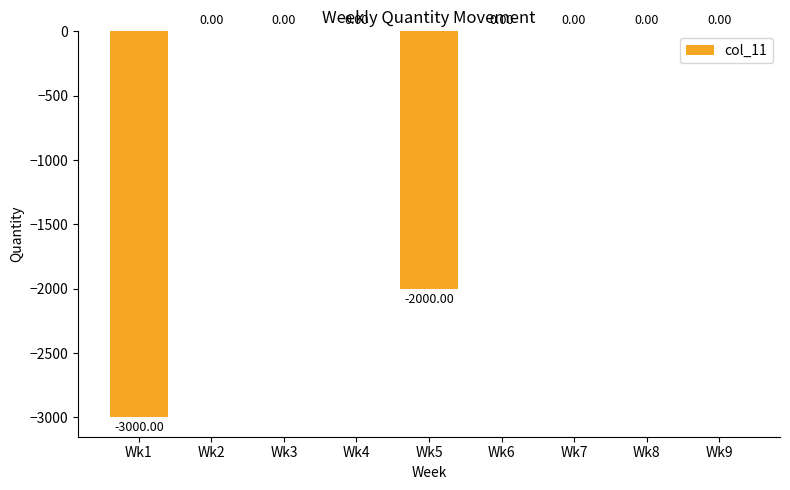

The chart shows a value of -1491 at Wk7. True or false?

False